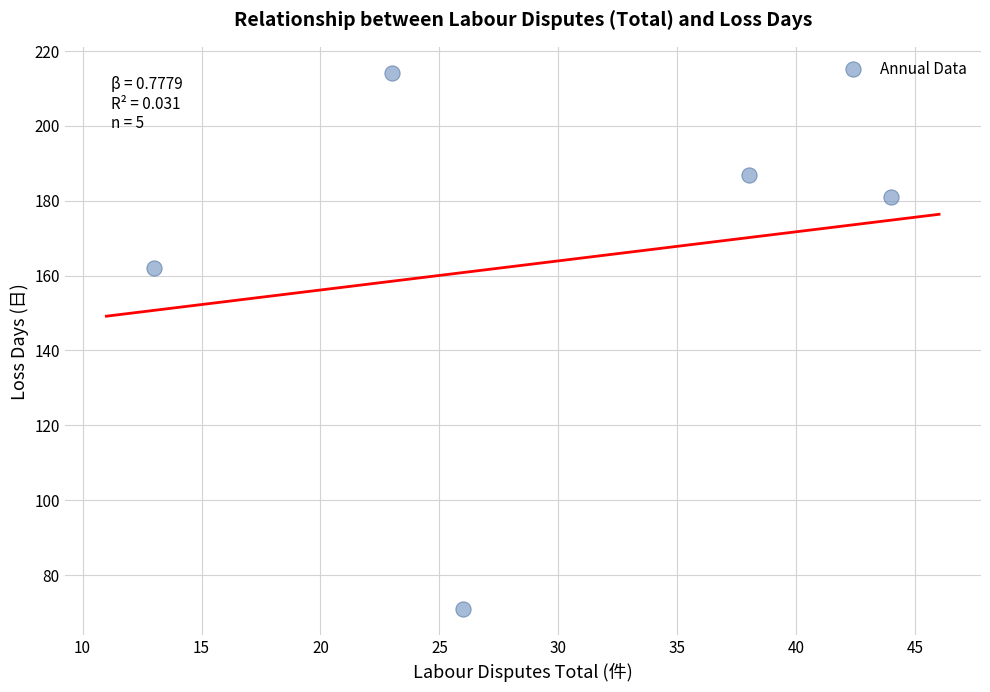

What Y value in the scatter plot is closest to 142?

162